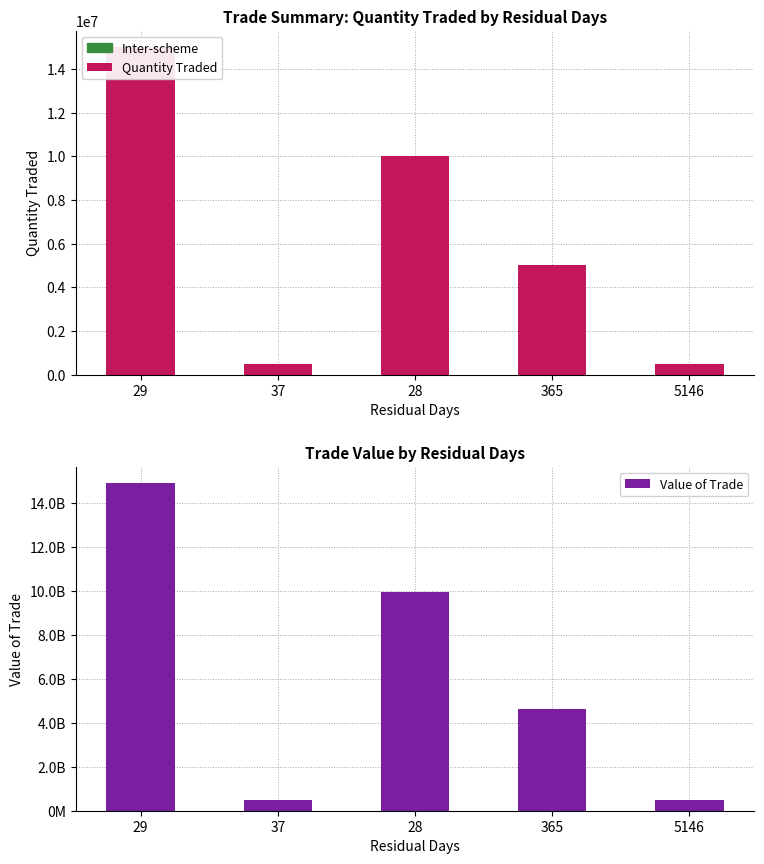

How many groups of bars are there?

5